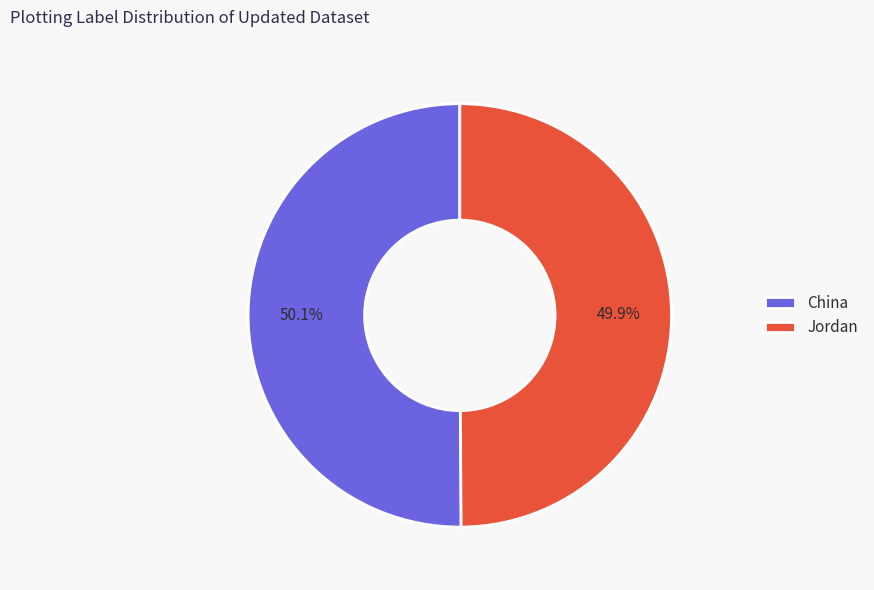

What is the ratio of the value at China to the value at Jordan?

1.0